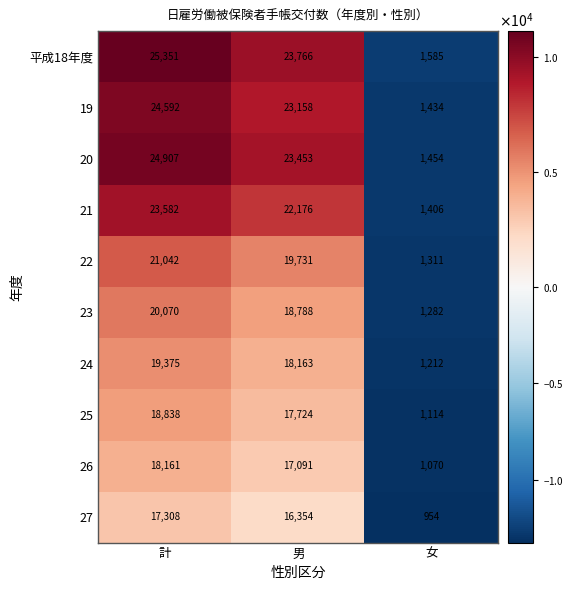

At which label is 27 closest to 9131?

男